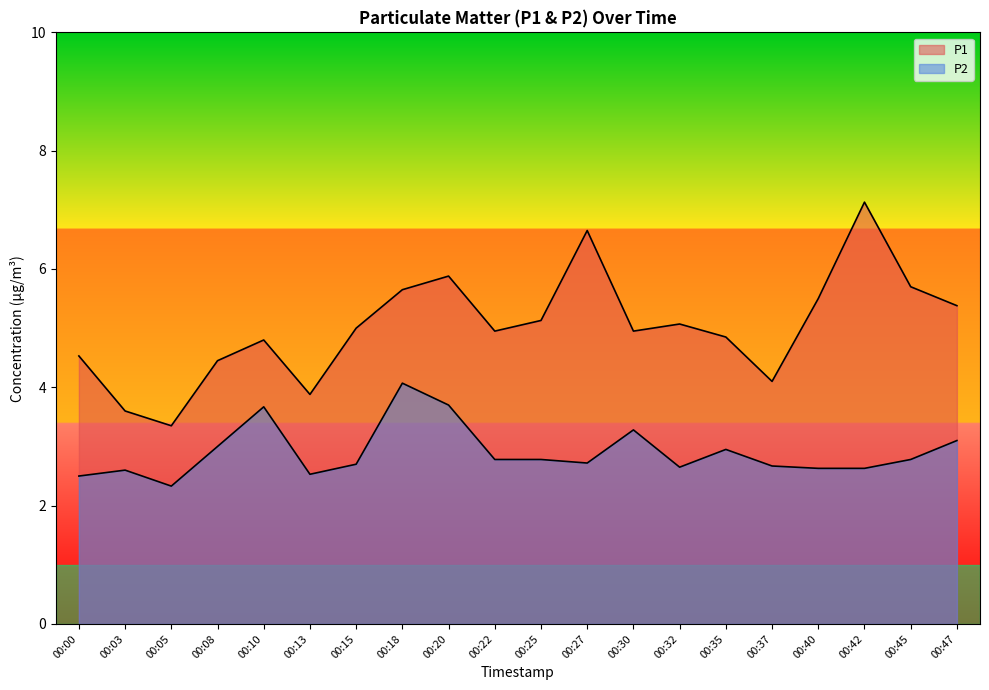

What is the highest value of the P1 series?

7.1